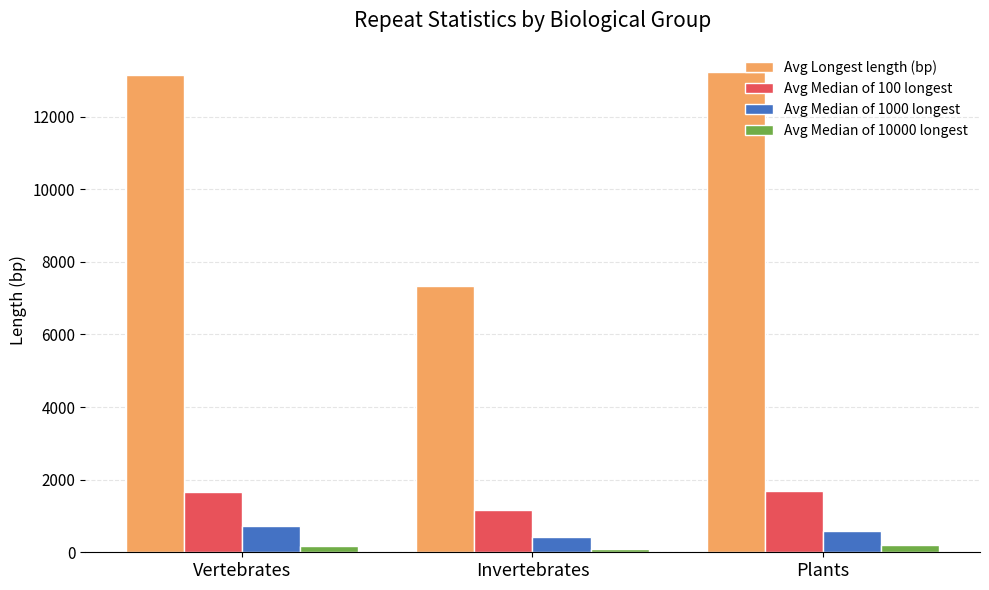

How many groups of bars are there?

3